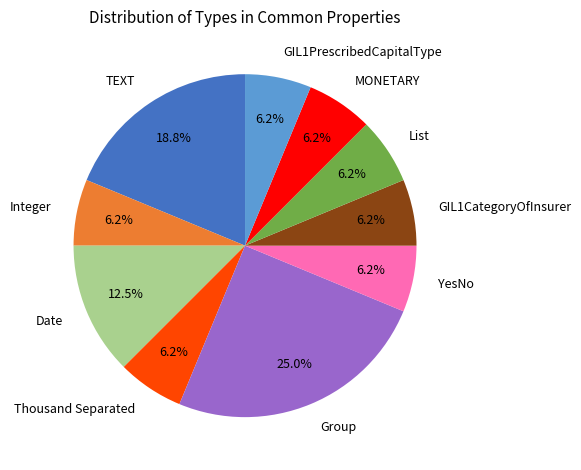

To the nearest percent, what is the average slice percentage?

10%